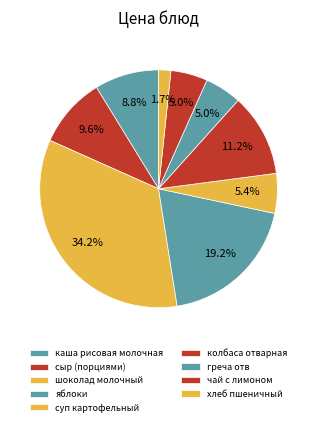

How many slices are in this pie chart?

9